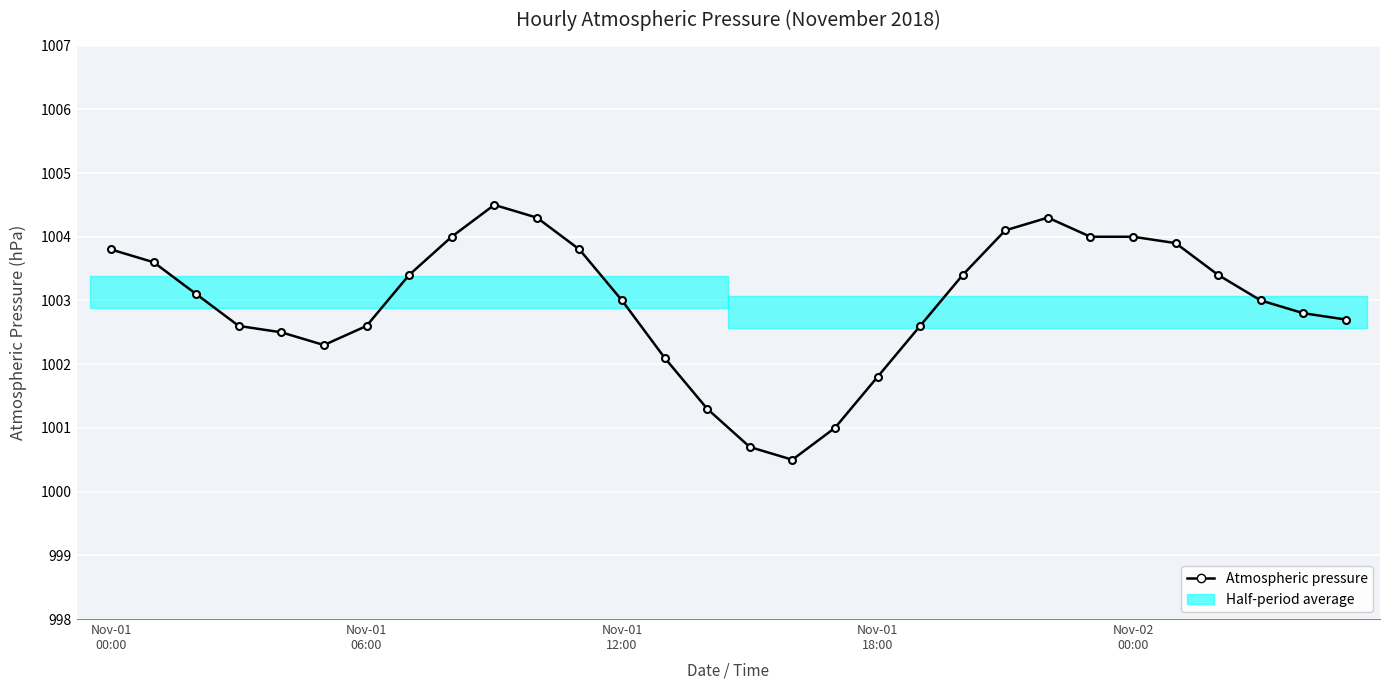

At which category does the data reach its first local valley?

5